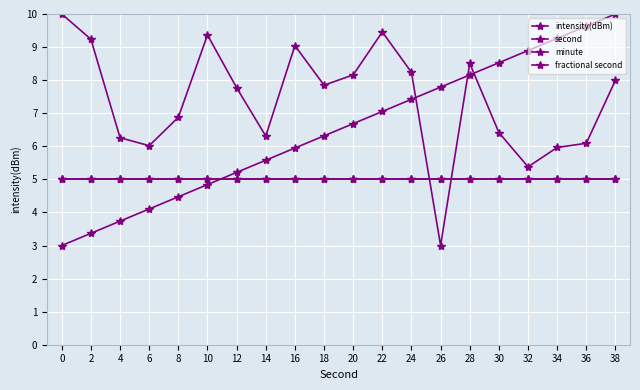

Reading right to left, transcribe all the data shown in this chart.

intensity(dBm): 38=8.0	36=6.1	34=6.0	32=5.4	30=6.4	28=8.5	26=3.0	24=8.2	22=9.5	20=8.2	18=7.8	16=9.0	14=6.3	12=7.8	10=9.4	8=6.9	6=6.0	4=6.3	2=9.2	0=10.0
second: 38=10.0	36=9.6	34=9.3	32=8.9	30=8.5	28=8.2	26=7.8	24=7.4	22=7.1	20=6.7	18=6.3	16=5.9	14=5.6	12=5.2	10=4.8	8=4.5	6=4.1	4=3.7	2=3.4	0=3.0
minute: 38=5.0	36=5.0	34=5.0	32=5.0	30=5.0	28=5.0	26=5.0	24=5.0	22=5.0	20=5.0	18=5.0	16=5.0	14=5.0	12=5.0	10=5.0	8=5.0	6=5.0	4=5.0	2=5.0	0=5.0
fractional second: 38=5.0	36=5.0	34=5.0	32=5.0	30=5.0	28=5.0	26=5.0	24=5.0	22=5.0	20=5.0	18=5.0	16=5.0	14=5.0	12=5.0	10=5.0	8=5.0	6=5.0	4=5.0	2=5.0	0=5.0